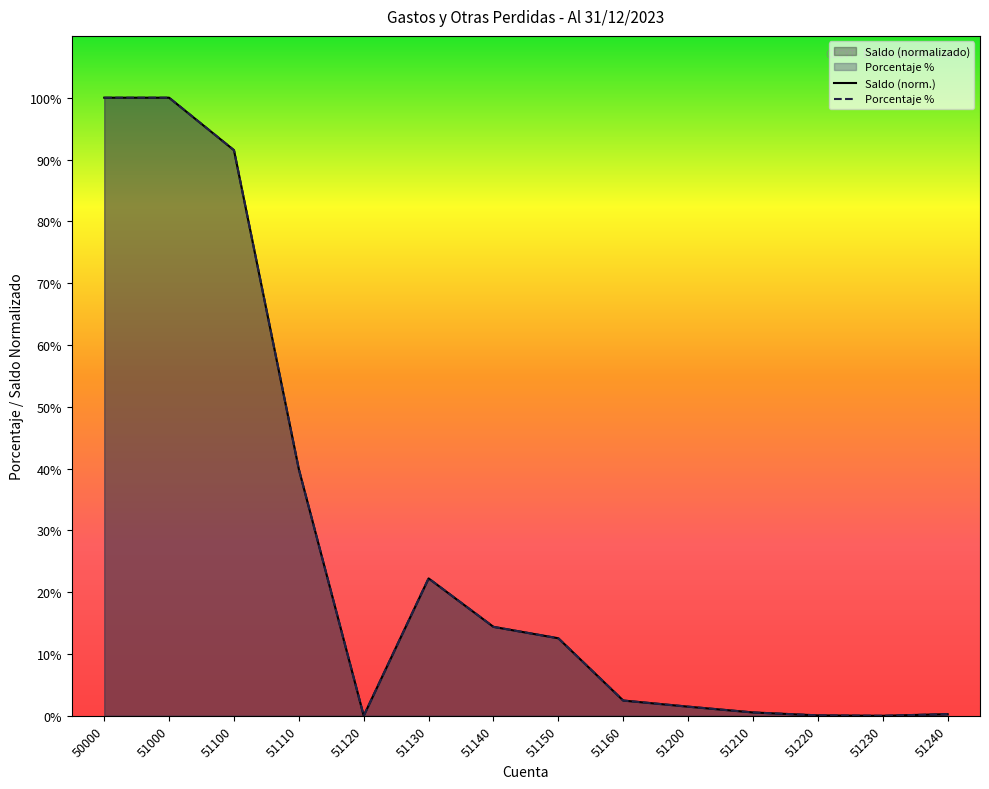

Rank the series by their average value, from lowest to highest.

Saldo (norm.), Porcentaje %